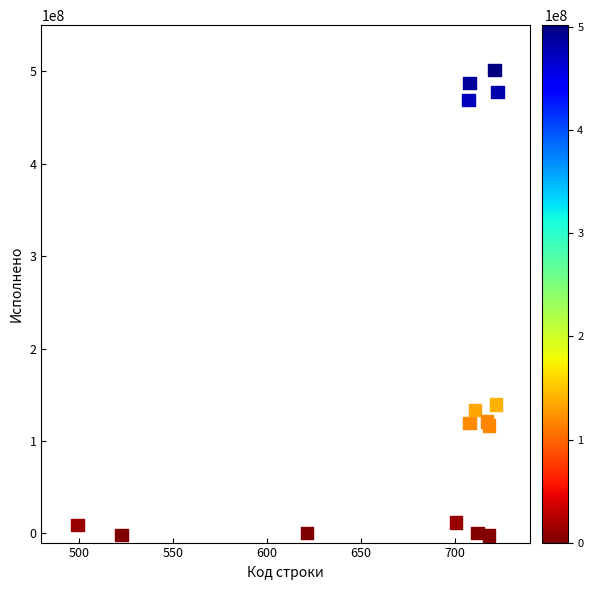

What Y value in the scatter plot is closest to 249669241?

139441976.3